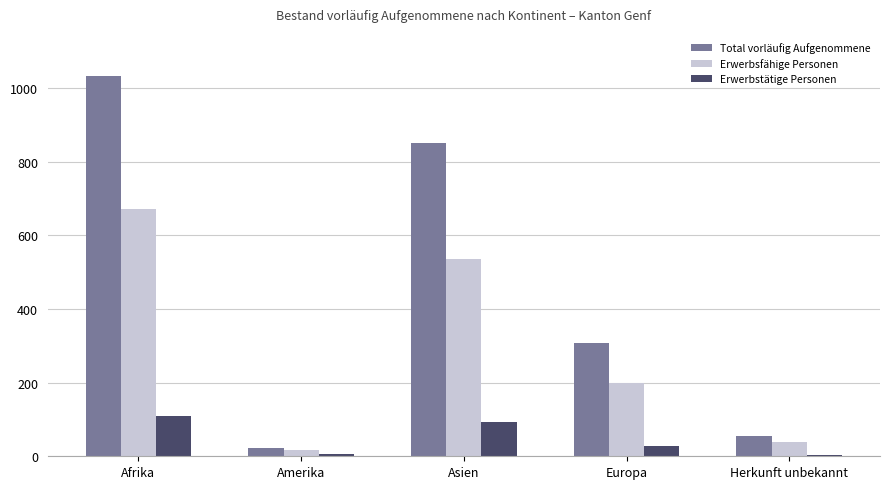

The Erwerbstätige Personen series shows 38 at Asien. True or false?

False